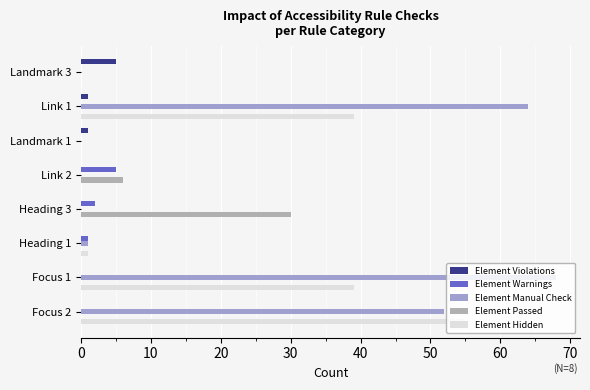

How many data points does each series have?

8